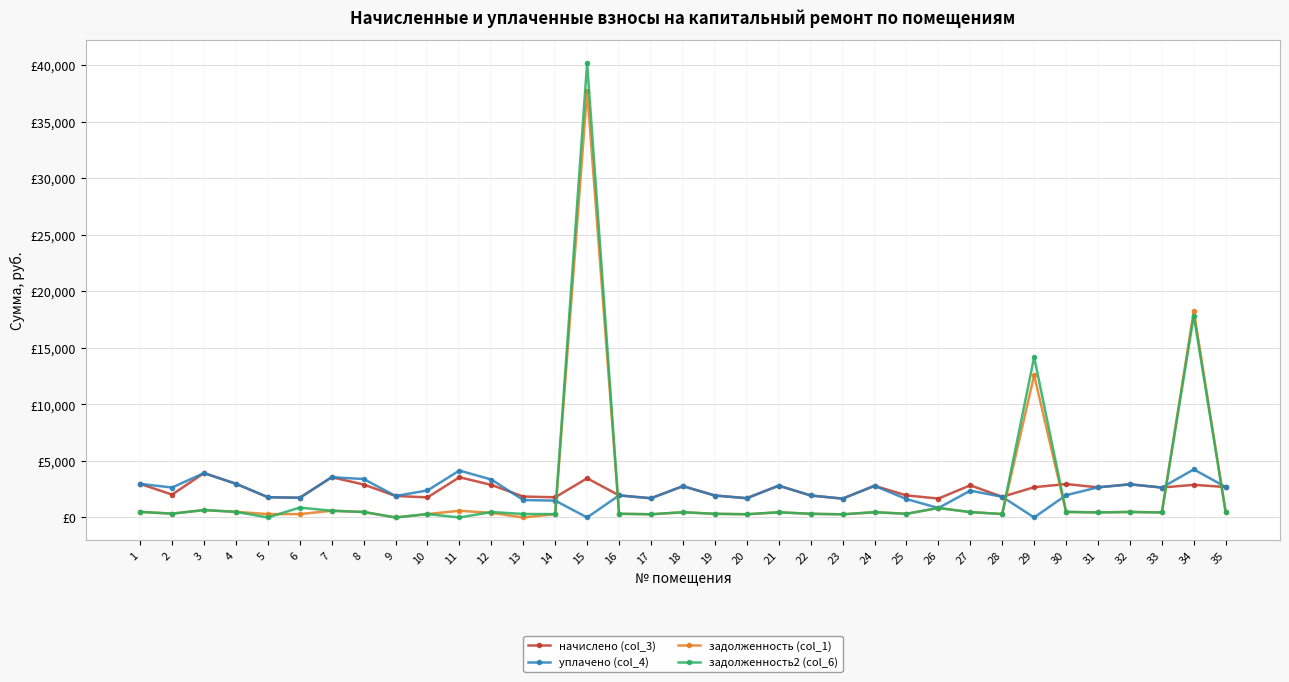

What are all the series names shown in the legend?

начислено (col_3), уплачено (col_4), задолженность (col_1), задолженность2 (col_6)